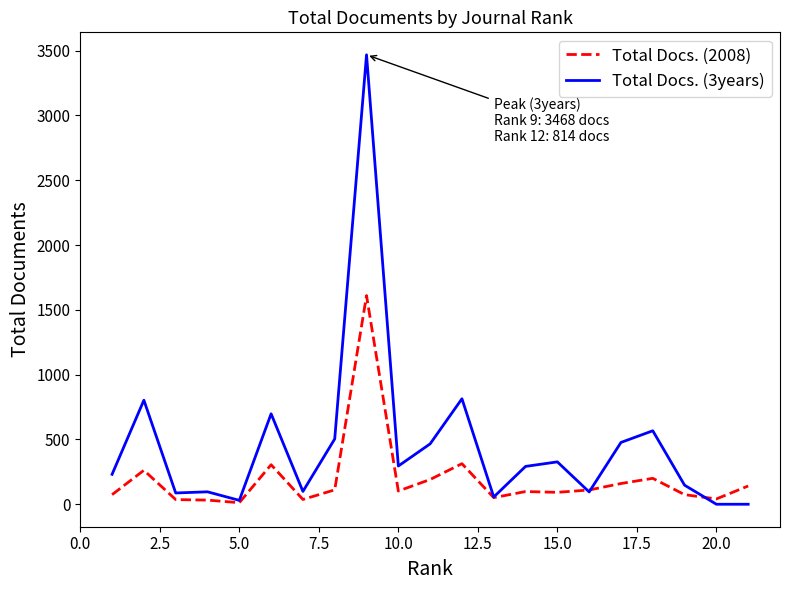

List the series in order of their peak value, lowest first.

Total Docs. (2008), Total Docs. (3years)